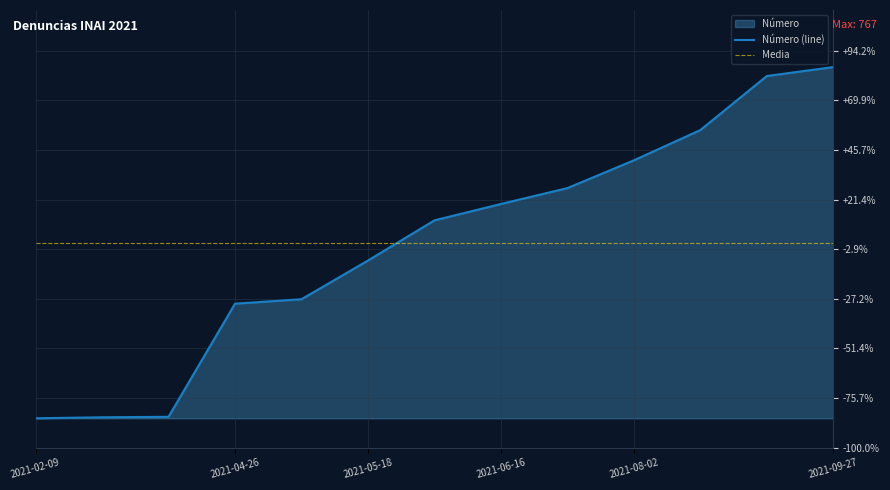

How many data points are above 458?

6